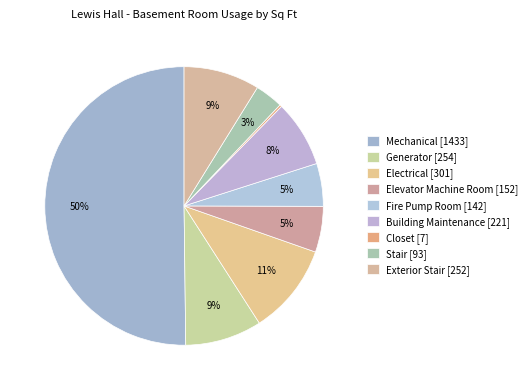

What is the change in value from Electrical to Closet?

-294